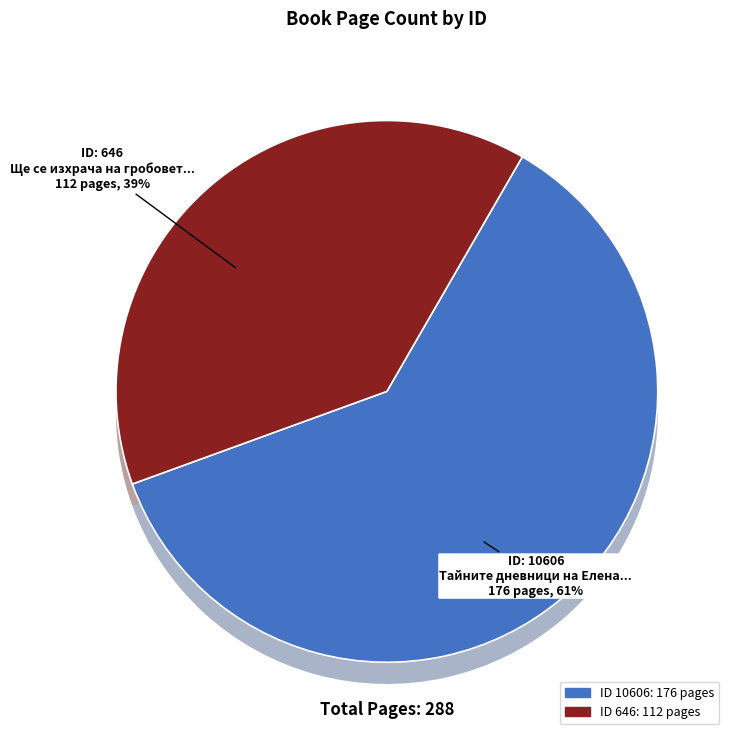

The 646 slice represents 54% of the pie. True or false?

False